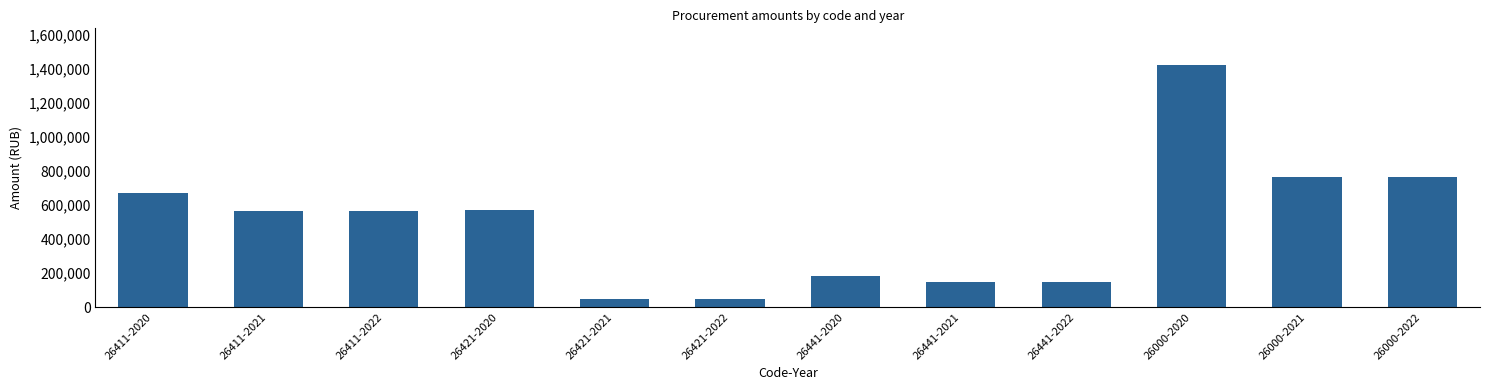

What is the value of the 12th bar from the left?

764000.0